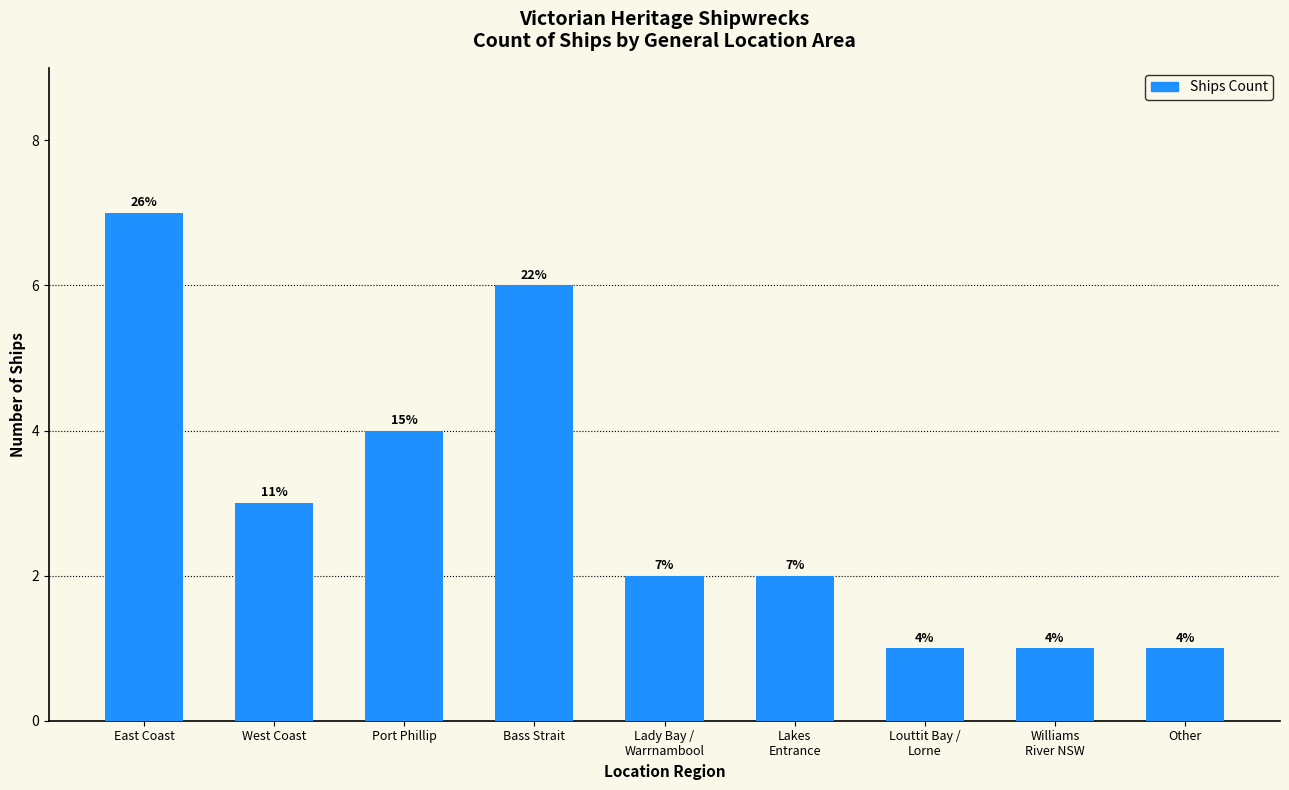

Where does the data first go above 2?

East Coast